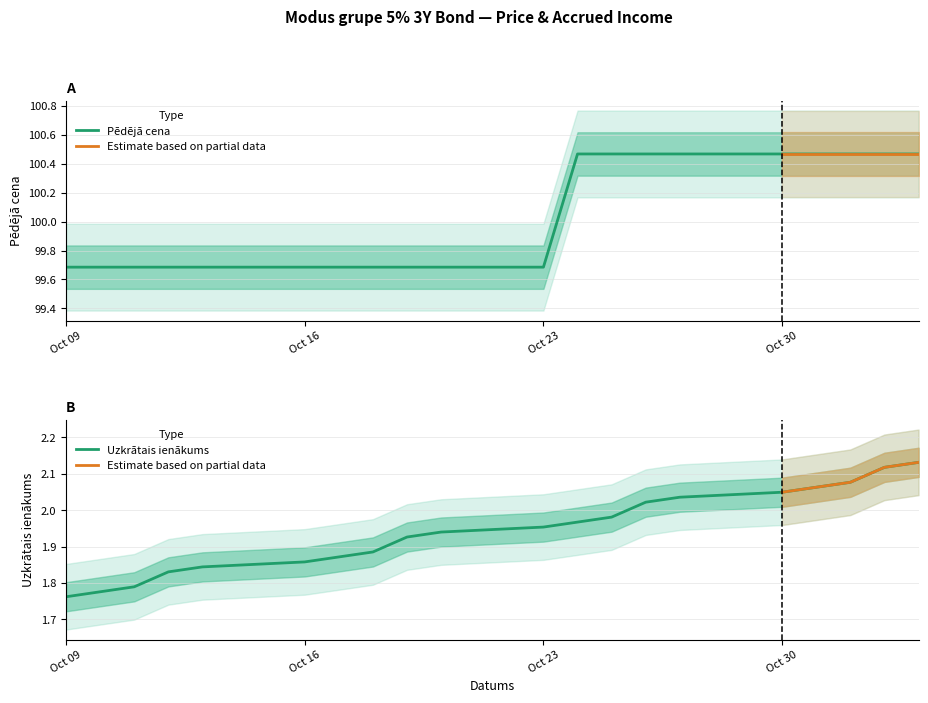

At 2023-10-20, list the series in order from largest to smallest.

Pēdējā cena, Uzkrātais ienākums